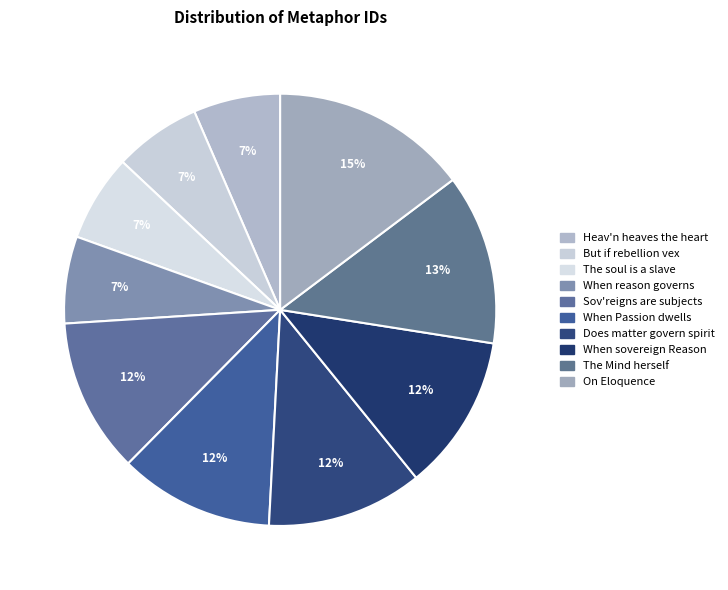

The When sovereign Reason slice represents 19% of the pie. True or false?

False